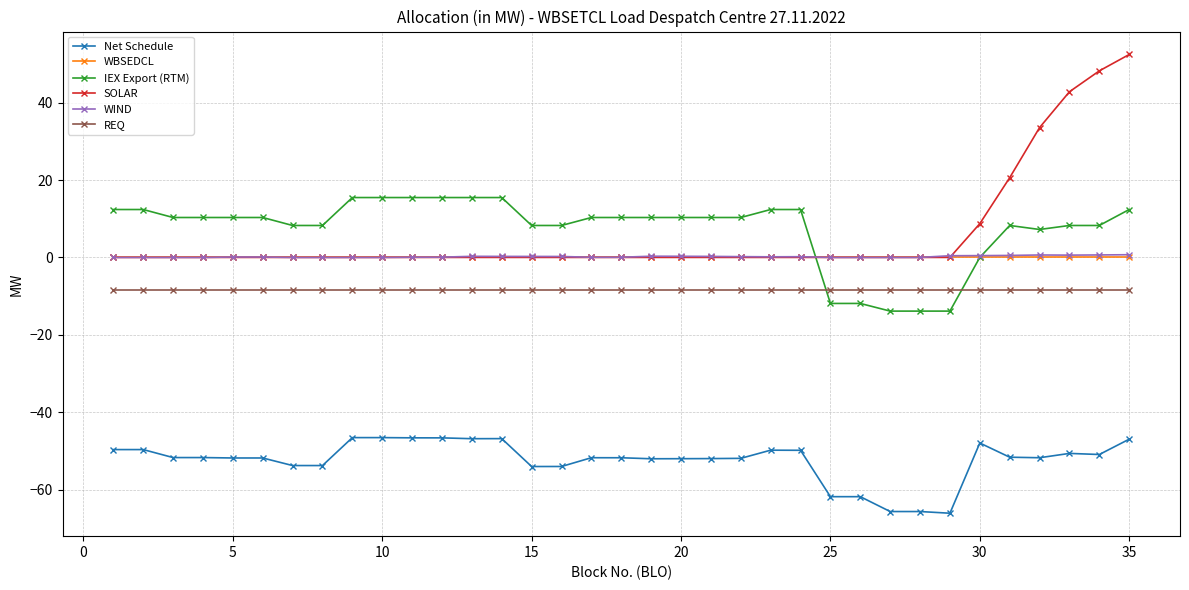

True or false: REQ and Net Schedule cross at least once.

False